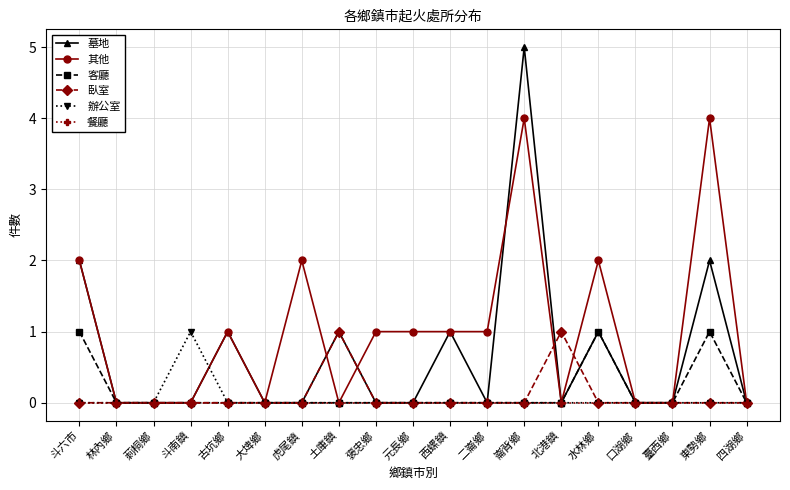

Which series has the largest range (max minus min)?

墓地